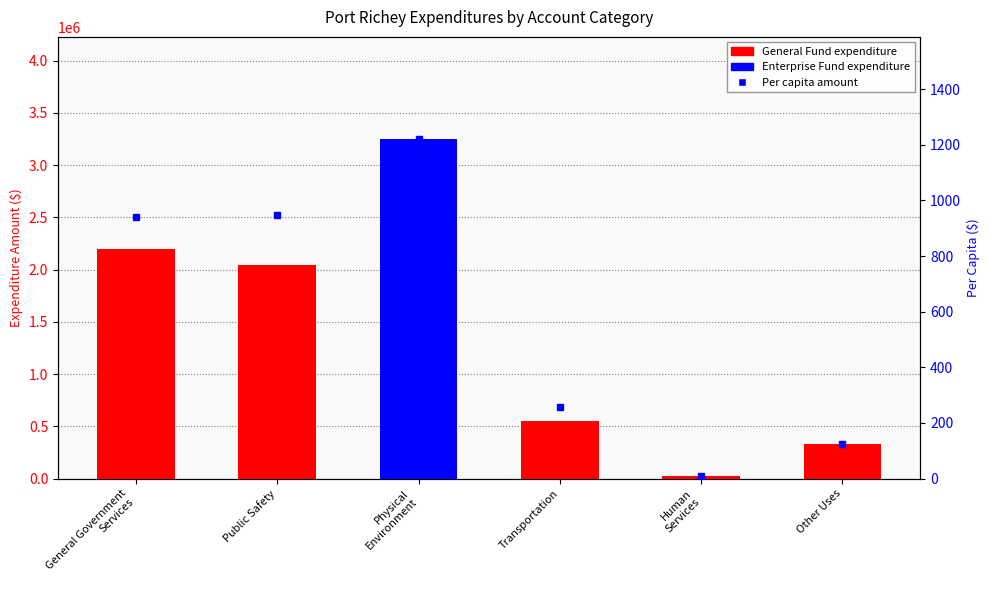

How many groups of bars are there?

6